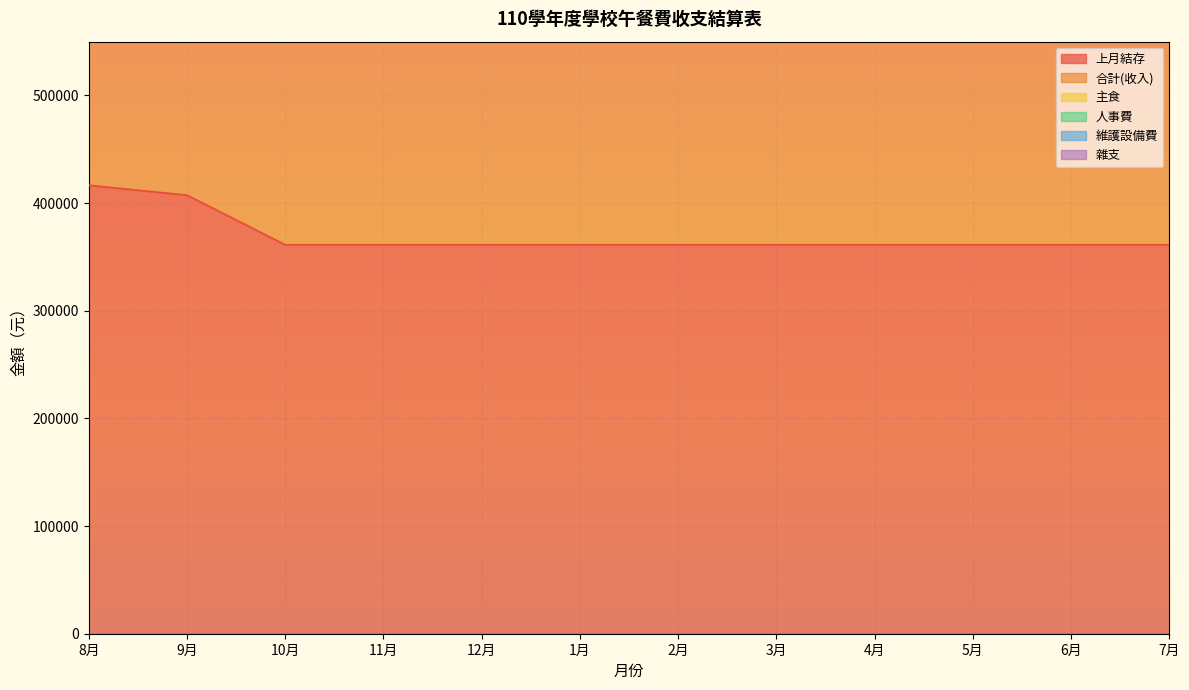

What is the maximum value shown in the chart?

1003706